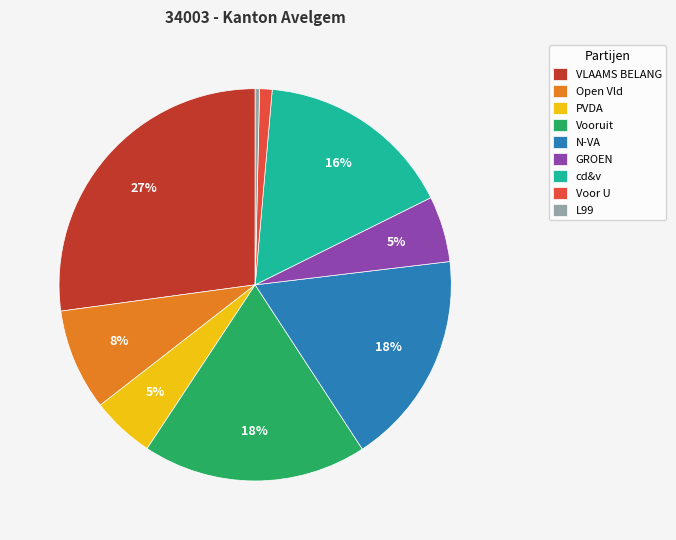

What is the smallest slice in the pie chart?

L99